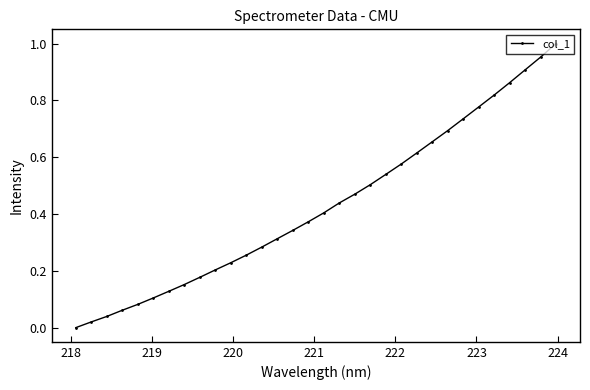

True or false: the data has more than 2 interior local peaks.

False